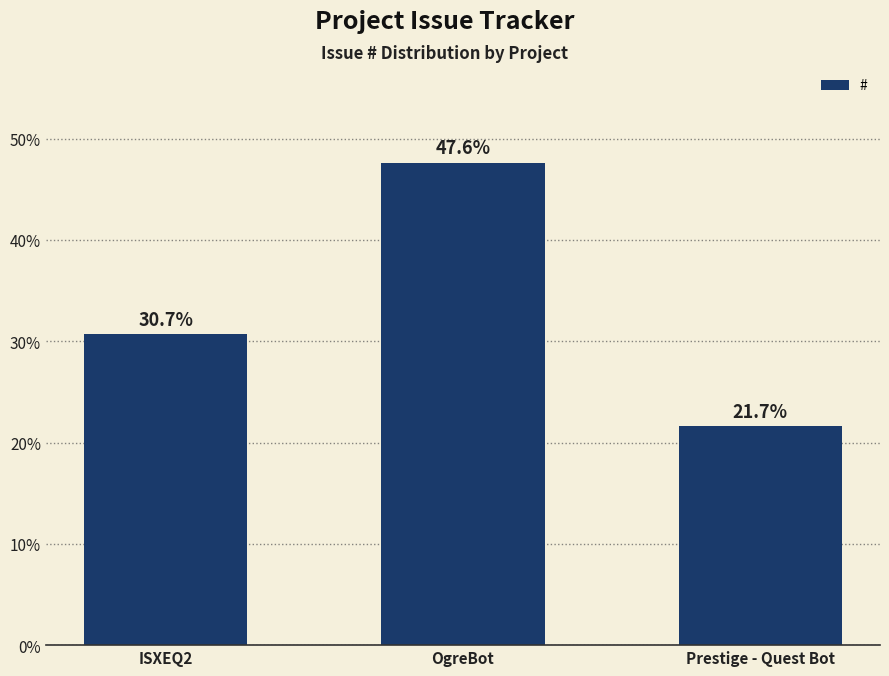

List the labels in order of value, smallest first.

Prestige - Quest Bot, ISXEQ2, OgreBot